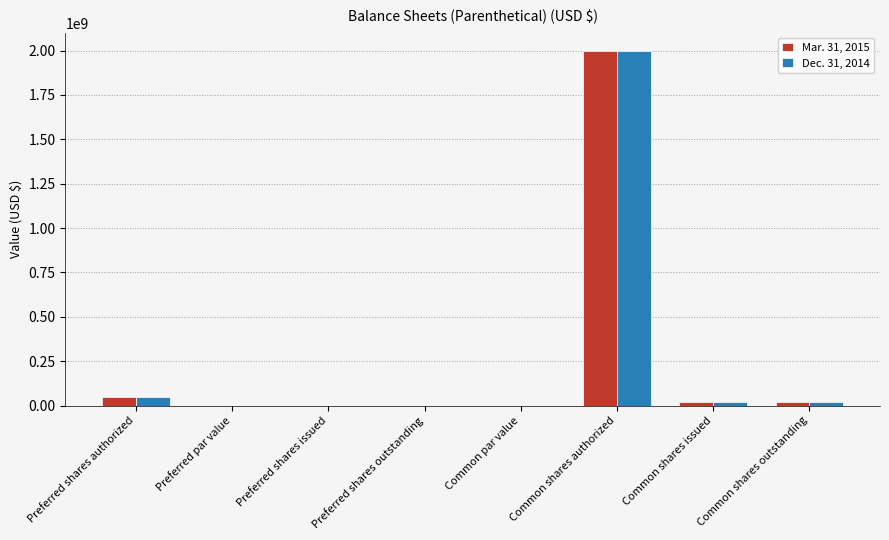

What are all the series names shown in the legend?

Mar. 31, 2015, Dec. 31, 2014